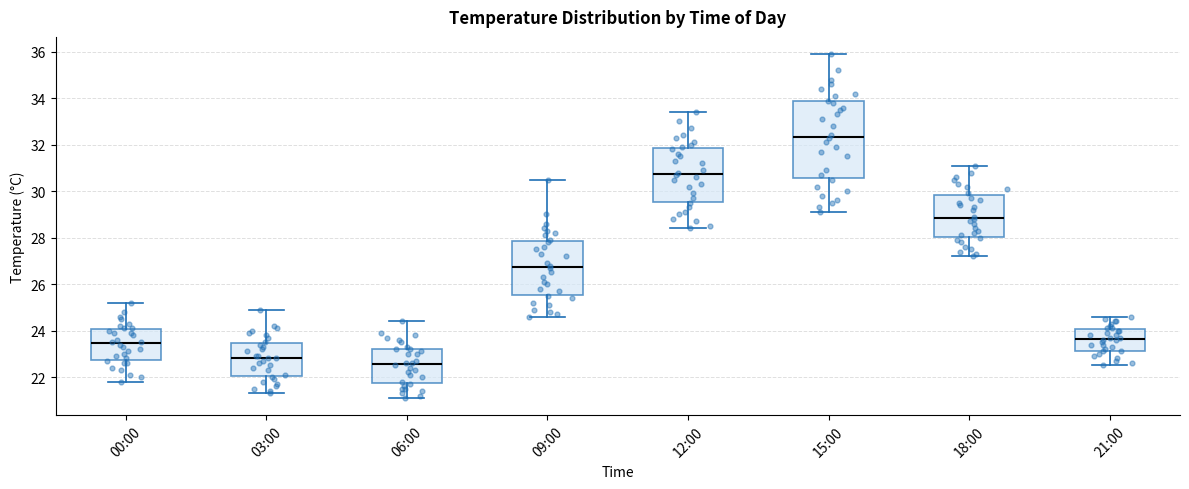

Which box is the tallest, from its lower edge to its upper edge?

15:00